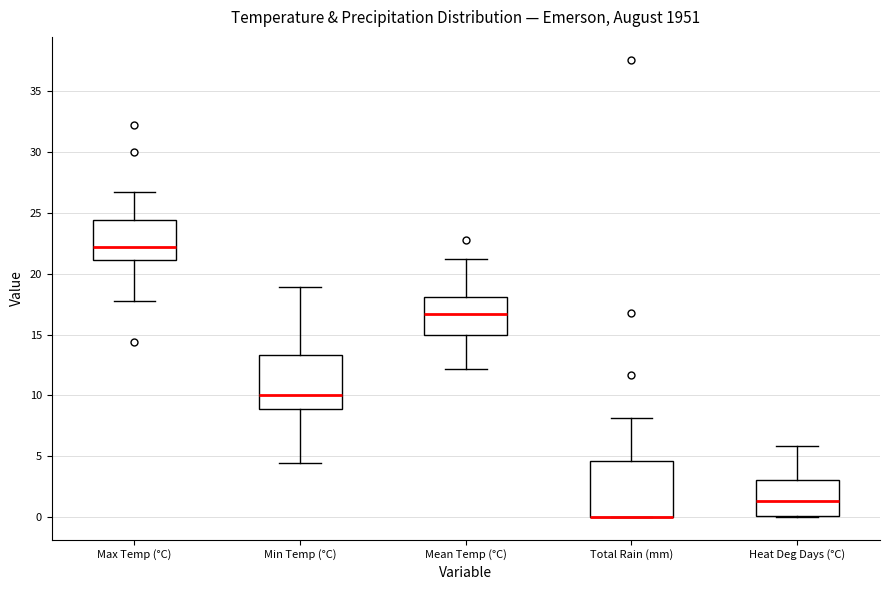

Where does the median line of the box for Min Temp (°C) sit on the y-axis? The values are not printed on the chart, so give them approximately, as read against the axis.

10.0